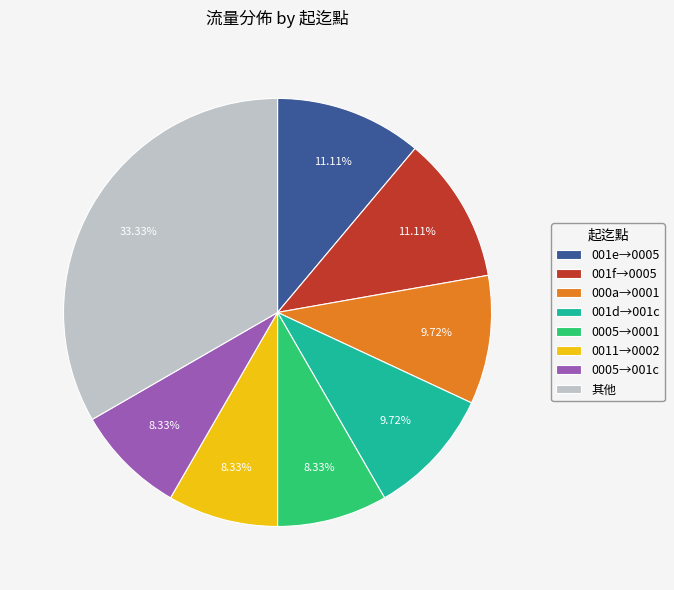

Is the sum of 000a→0001 and 001e→0005 greater than half?

No